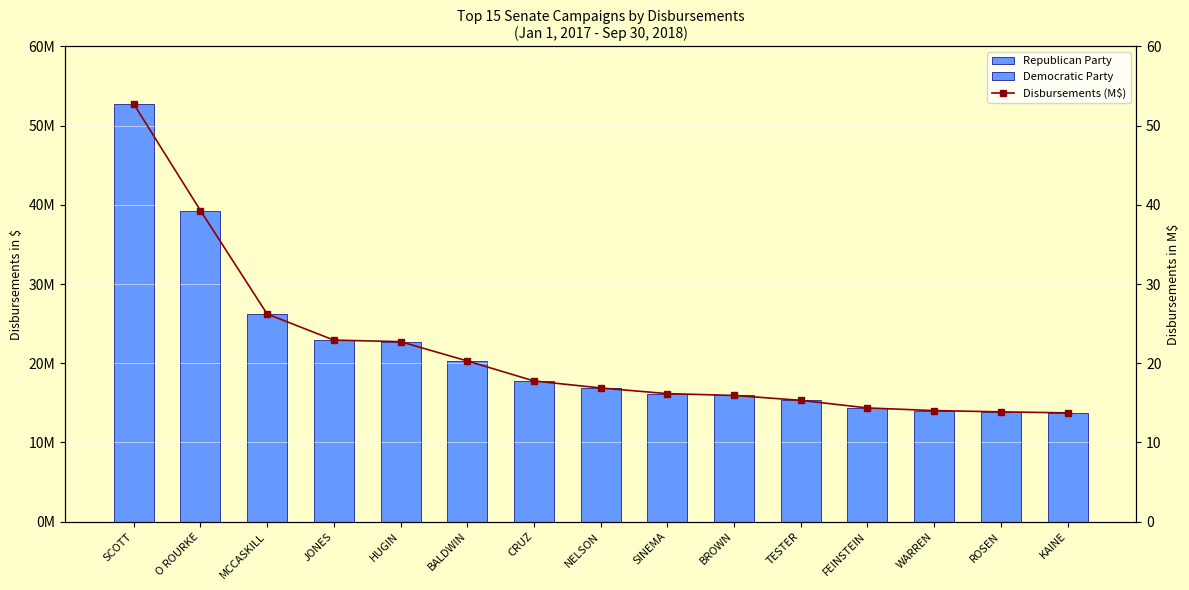

Which category has the highest value across all series?

SCOTT